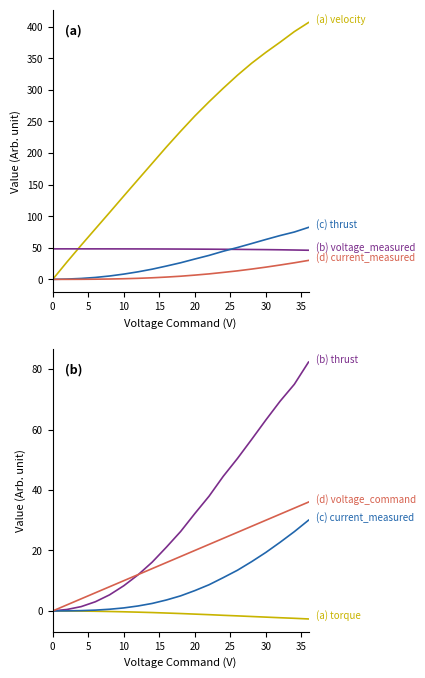

Between 20.0 and 24.0, which is larger?

24.0